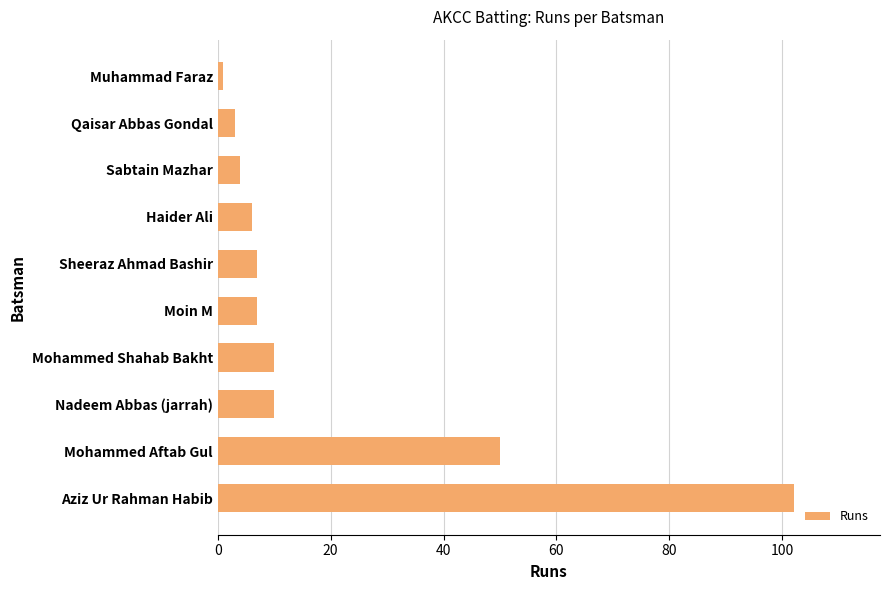

The value at Mohammed Aftab Gul is 68. True or false?

False